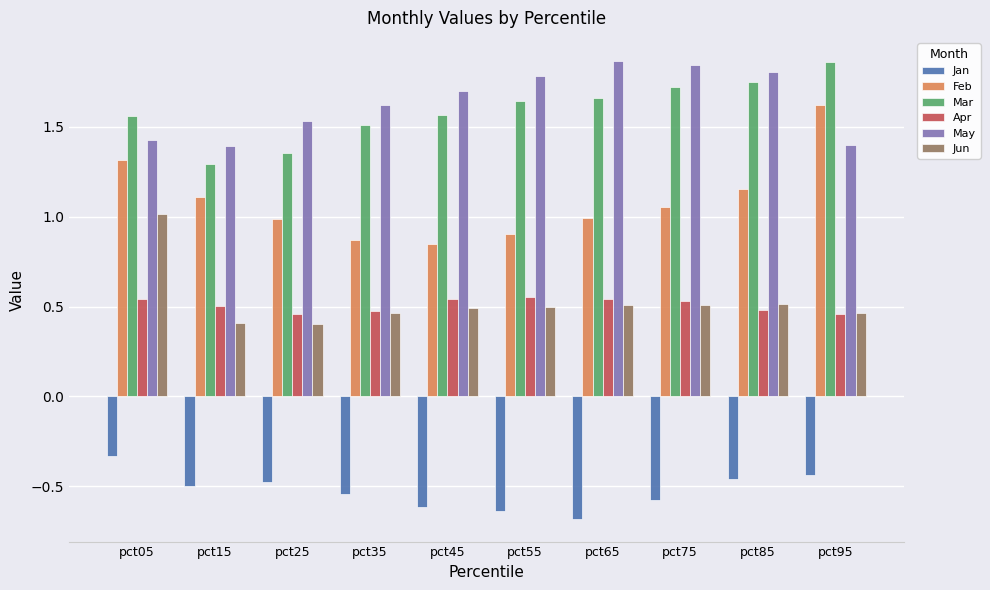

What is the smallest value displayed?

-0.7